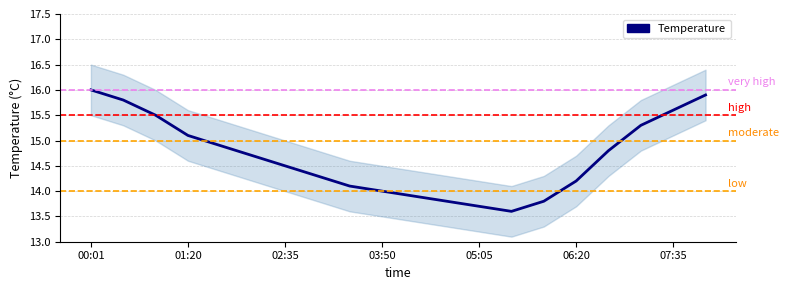

What value does the data have at 19?

15.9